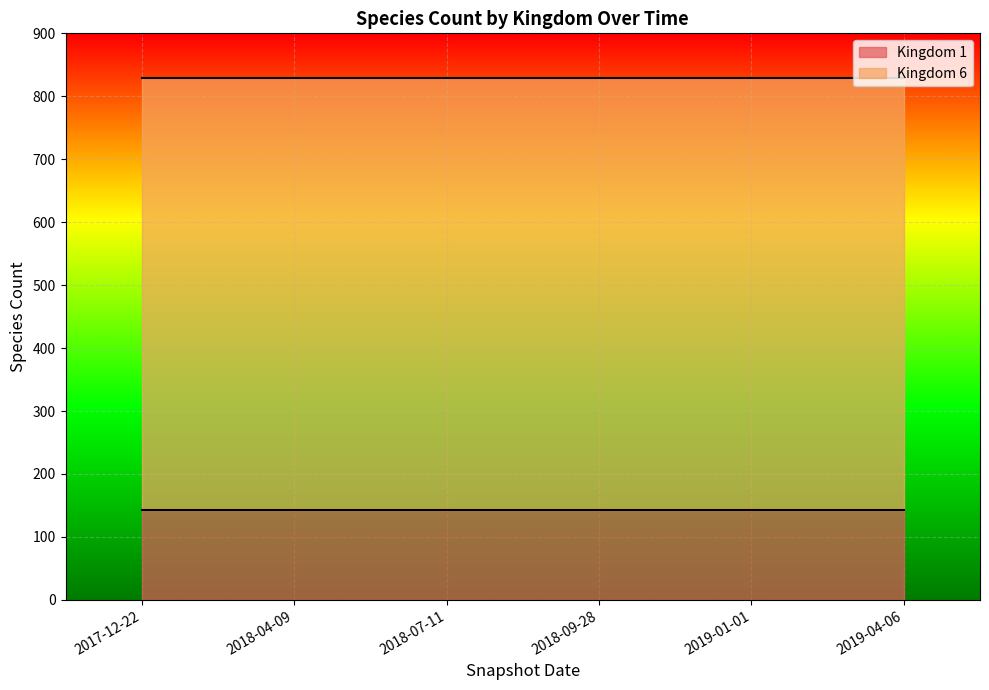

List the labels in order of Kingdom 1 value, largest first.

2017-12-22, 2018-04-09, 2018-07-11, 2018-09-28, 2019-01-01, 2019-04-06